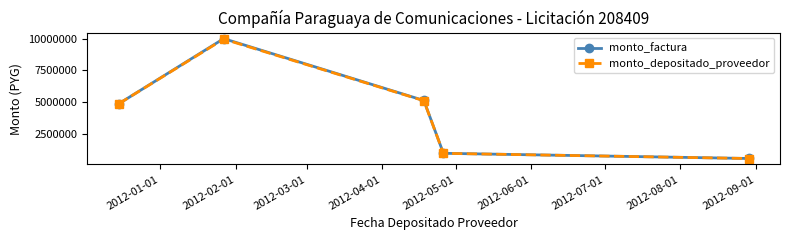

What are all the series names shown in the legend?

monto_factura, monto_depositado_proveedor